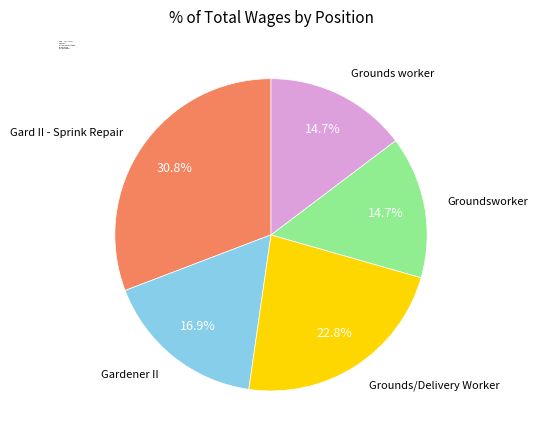

To the nearest percent, what is the average slice percentage?

20%